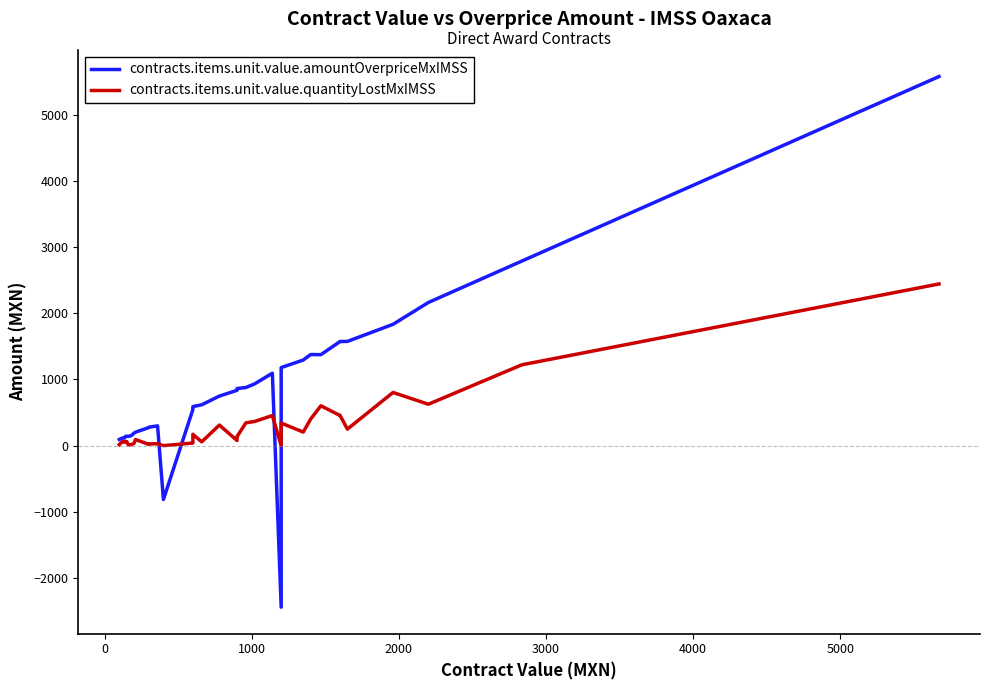

How many values in contracts.items.unit.value.amountOverpriceMxIMSS are above zero?

37